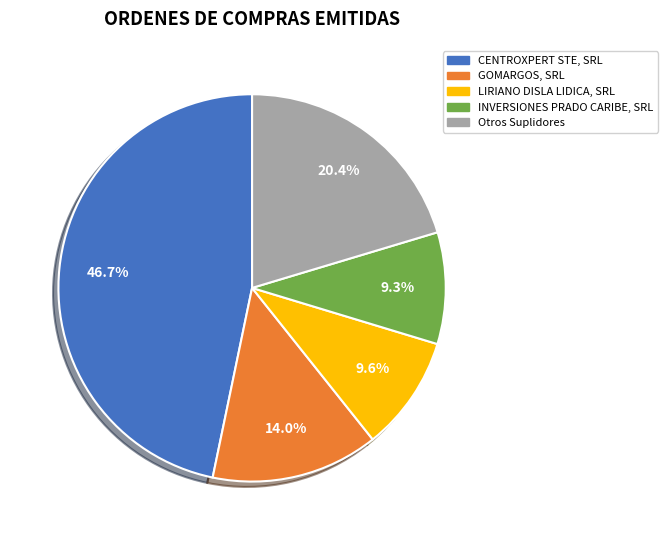

How many slices are in this pie chart?

5